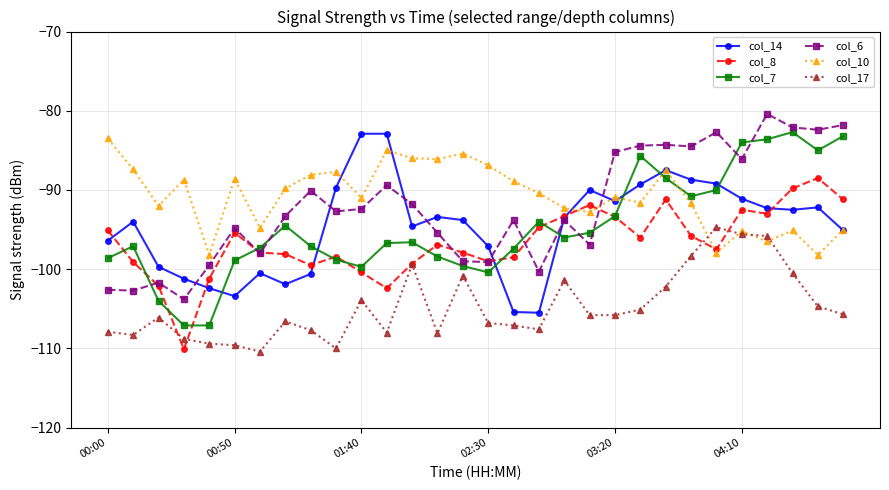

True or false: col_6 has more than 2 points higher than both neighbors.

True